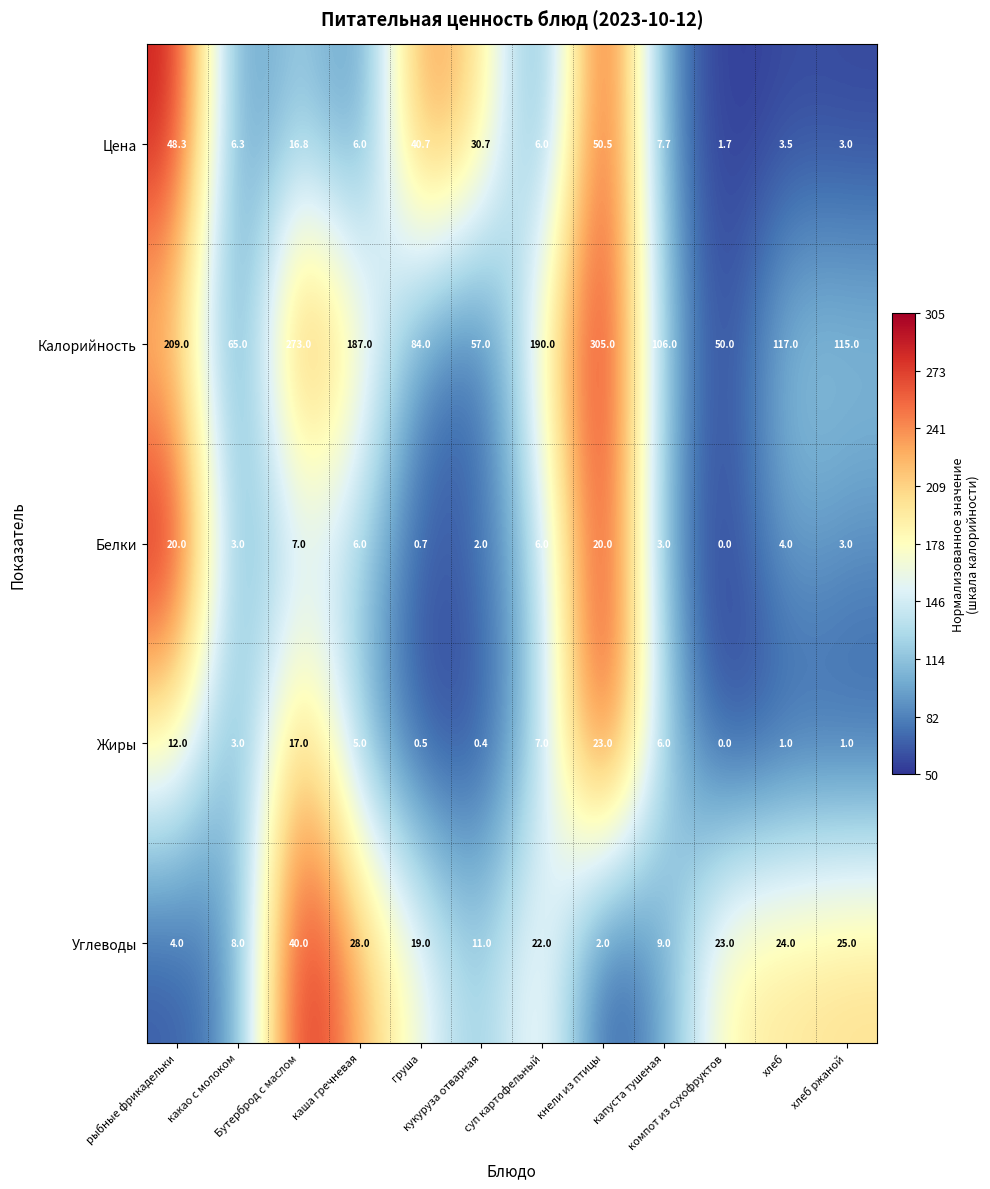

What is the difference between the second highest and second lowest values in the Углеводы series?

24.0